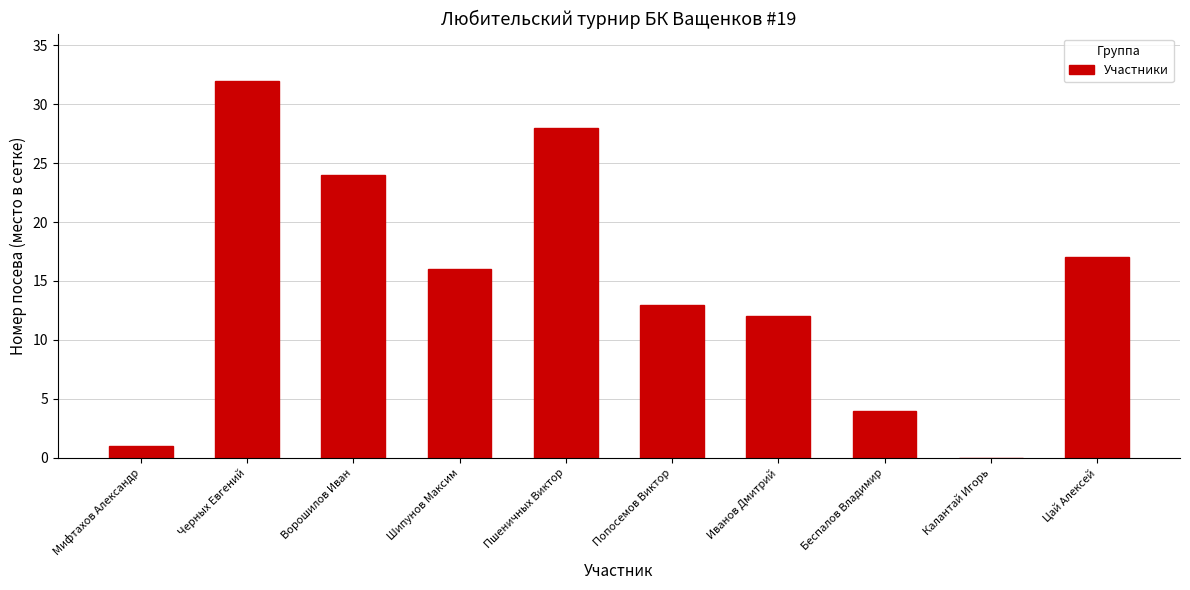

Read the value at Пшеничных Виктор.

28